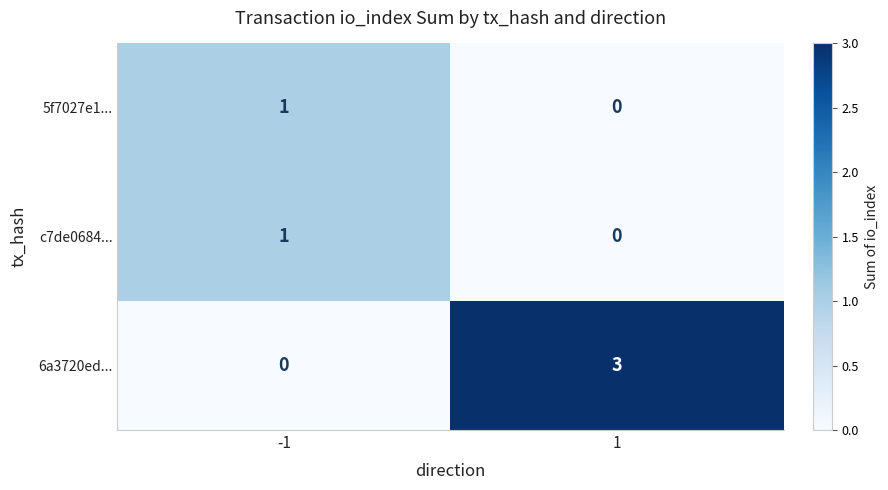

Between -1 and 1, which series saw the biggest shift?

6a3720ed...